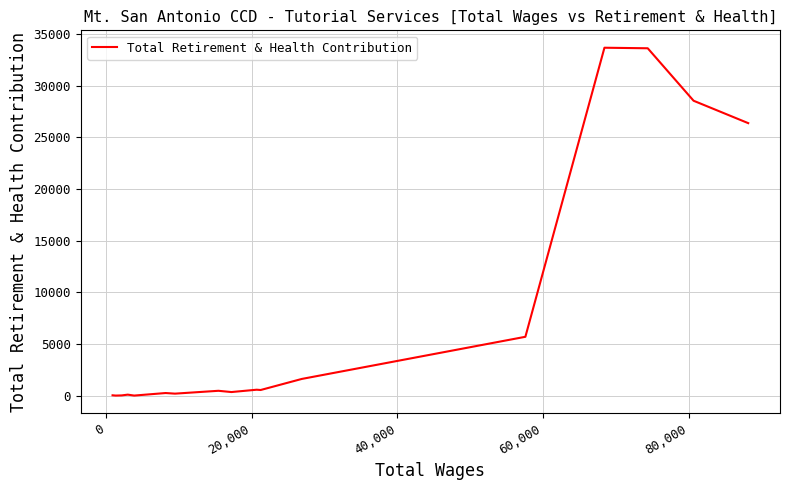

What is the maximum value shown in the chart?

33676